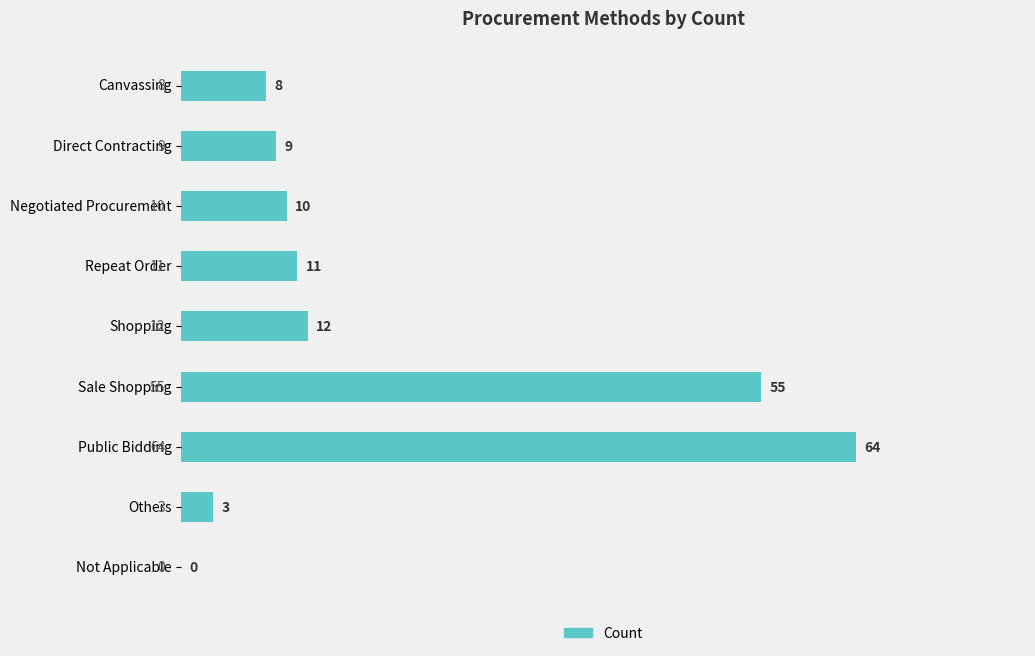

What is the sum of the values at Direct Contracting and Others?

12